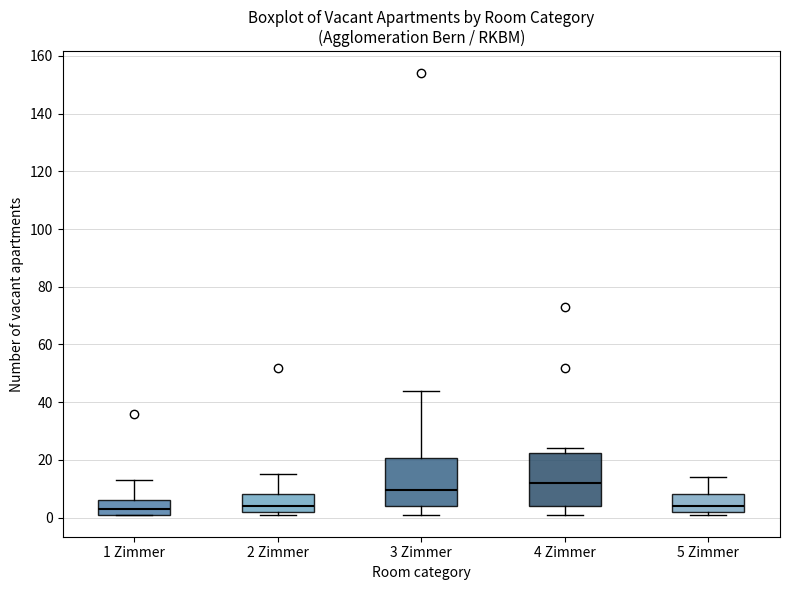

Reading left to right, read every box against the y-axis: the position of its median line, the range the box covers, and the ends of its whiskers. The values are not printed on the chart, so give them approximately, as read against the axis.

1 Zimmer: median 4, box 2 to 6, whiskers 2 to 14
2 Zimmer: median 4, box 2 to 8, whiskers 2 (just below the box's lower edge) to 16
3 Zimmer: median 10, box 4 to 20, whiskers 2 to 44
4 Zimmer: median 12, box 4 to 22, whiskers 2 to 24
5 Zimmer: median 4, box 2 to 8, whiskers 2 (just below the box's lower edge) to 14